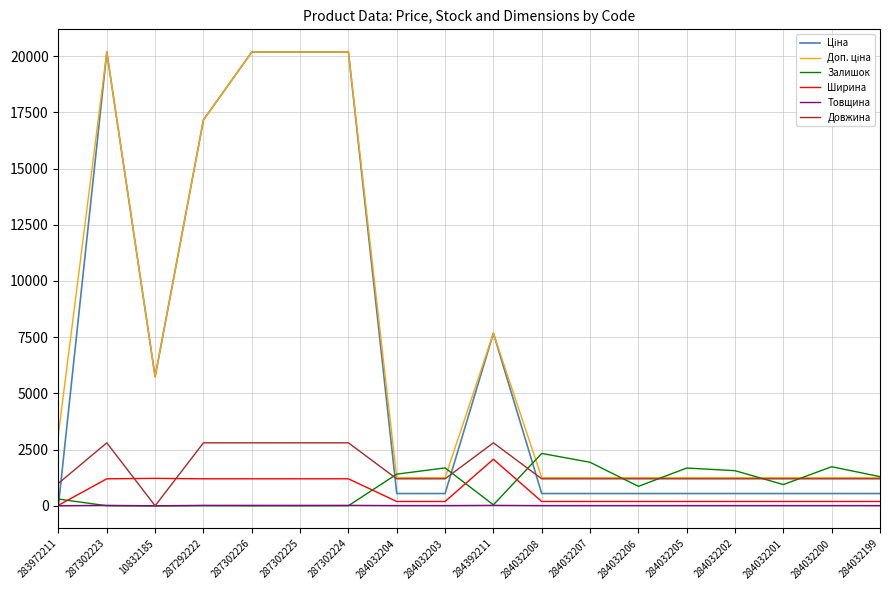

At how many categories does at least one series exceed 2806?

8